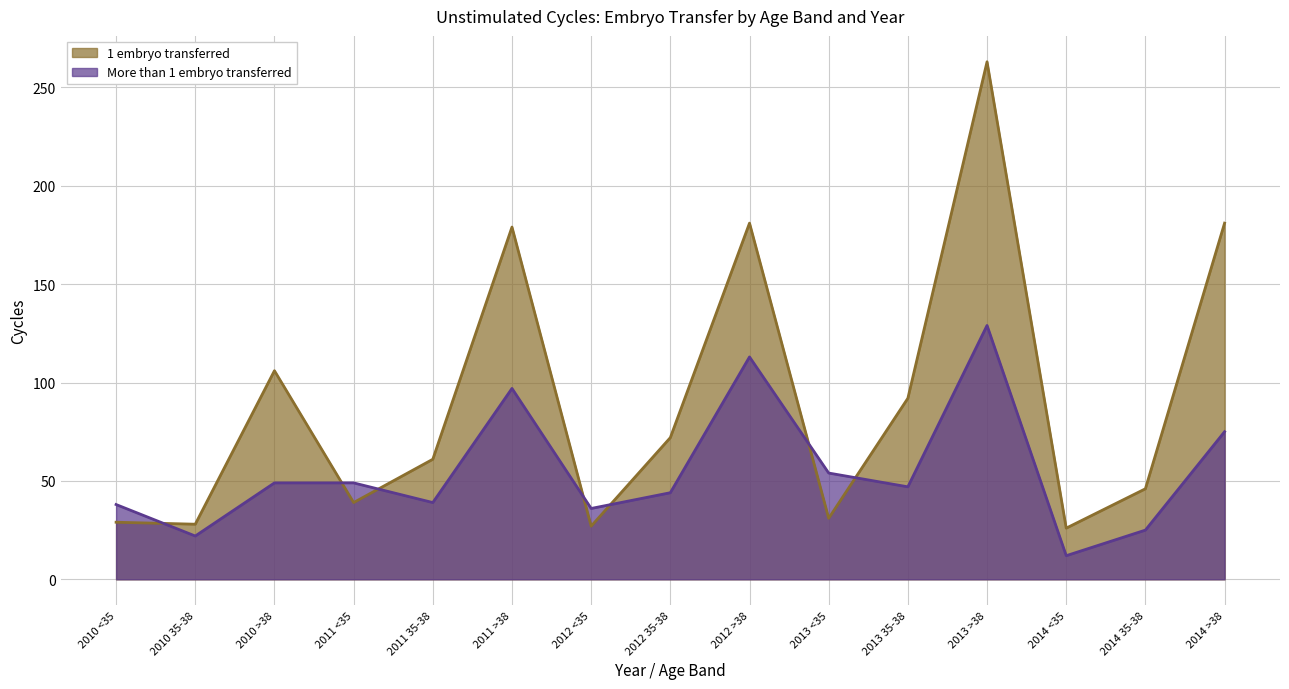

How many interior local valleys does the 1 embryo transferred series have?

5